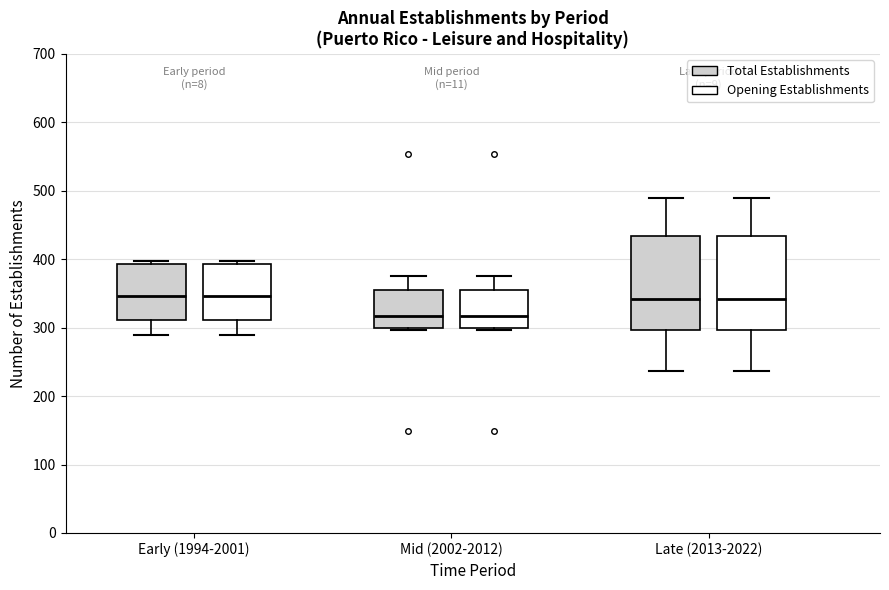

Where is the upper edge of the box for Early (1994-2001) (Total Establishments) on the y-axis? The values are not printed on the chart, so give them approximately, as read against the axis.

390